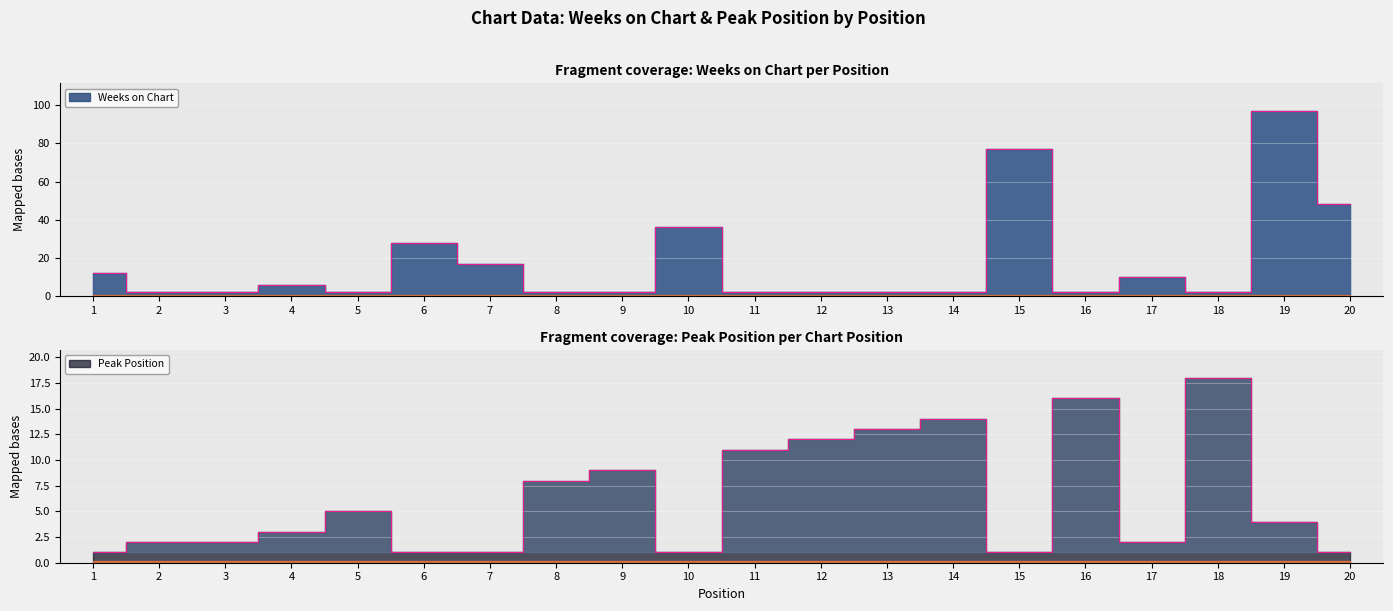

Rank the series by their maximum value, from lowest to highest.

Peak Position, Weeks on Chart